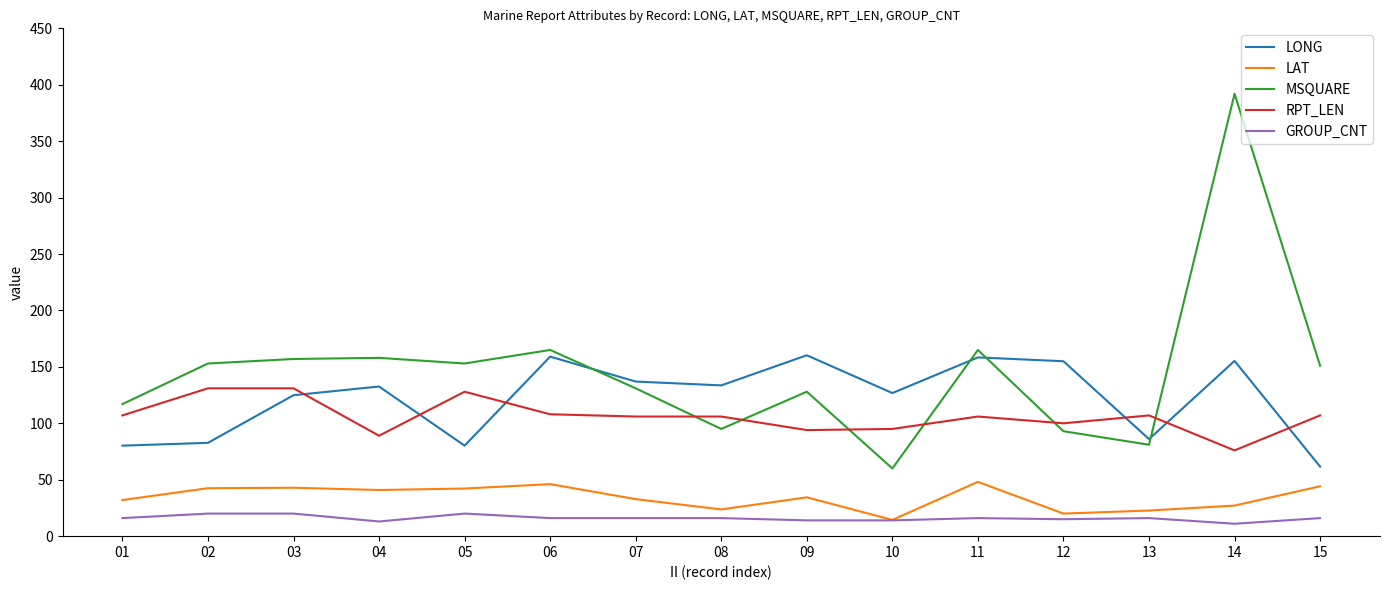

Which series changed the most between 13 and 15?

MSQUARE